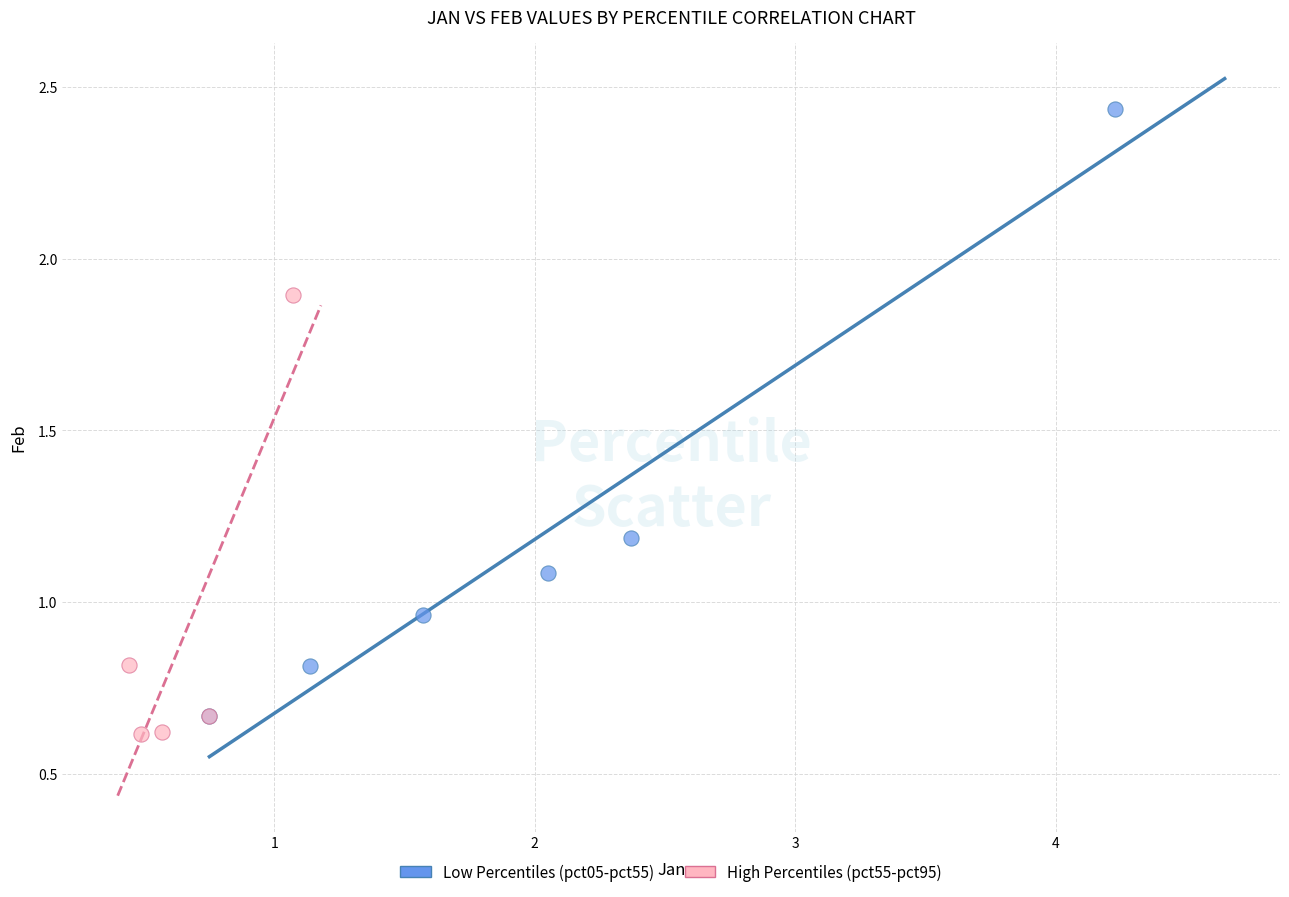

Which series reaches the minimum Y coordinate?

High Percentiles (pct55-pct95)